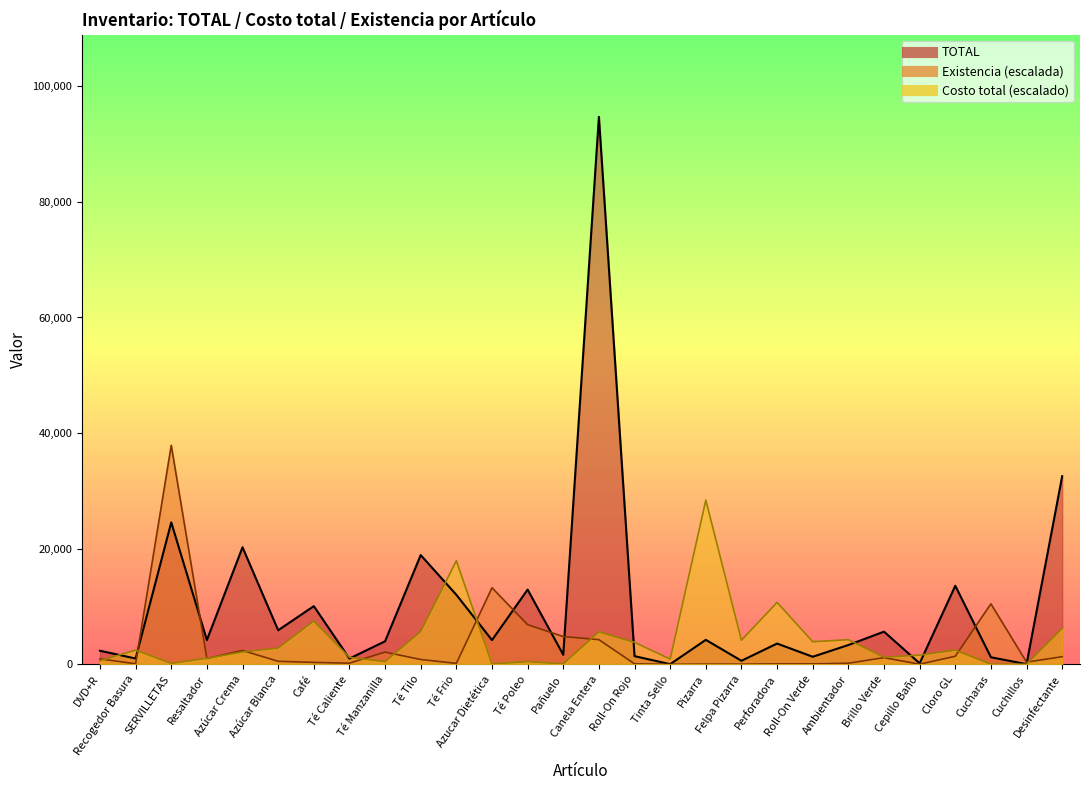

What position from the right is Roll-On Rojo?

13